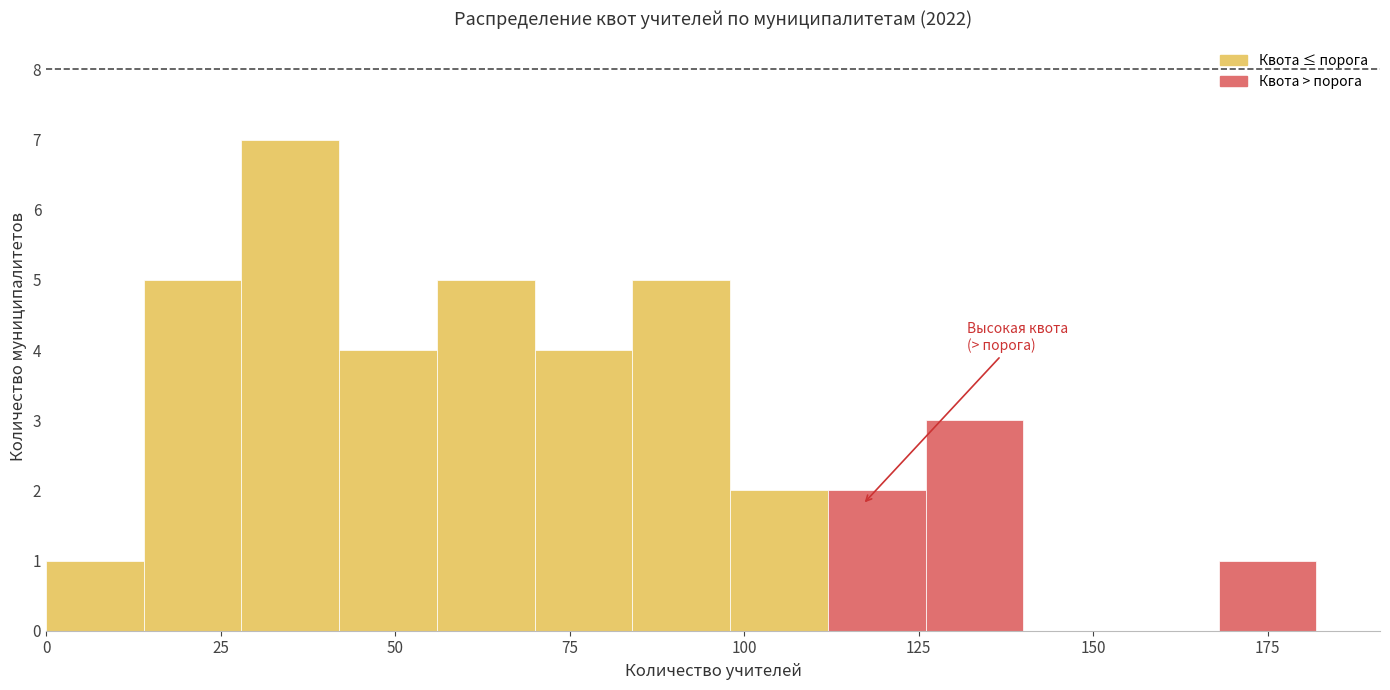

Read against the x-axis, roughly where is the centre of the tallest bar?

35